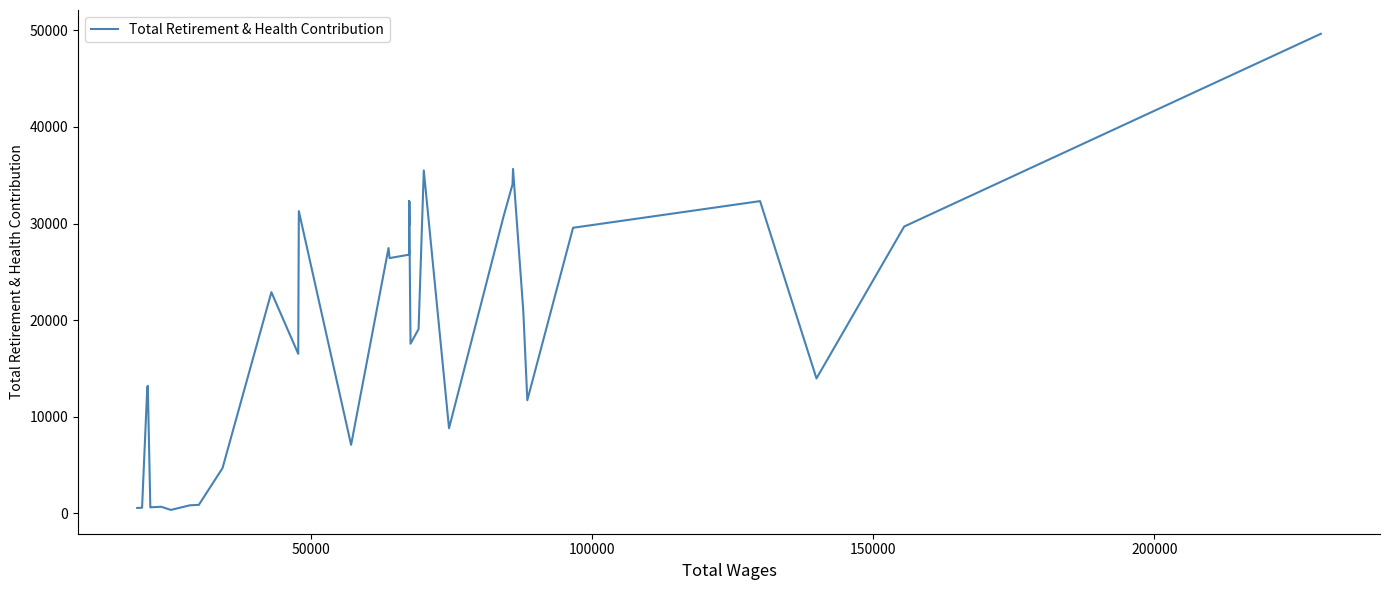

The value at 22 is 18086. True or false?

False